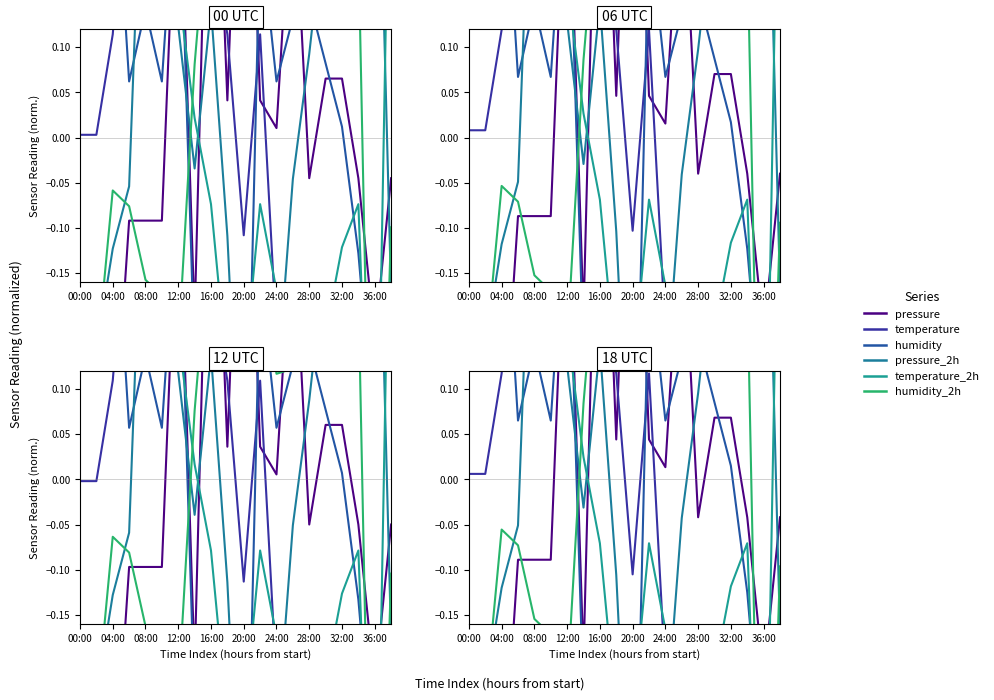

How many values in the pressure series are below 0?

11